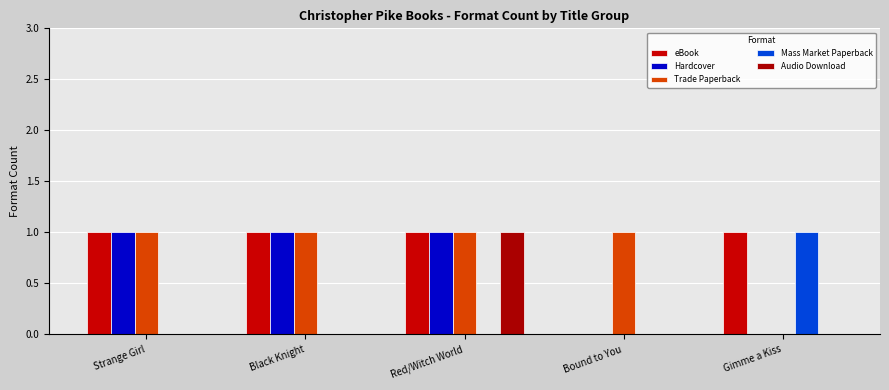

At which category is the sum across all series the highest?

Red/Witch World